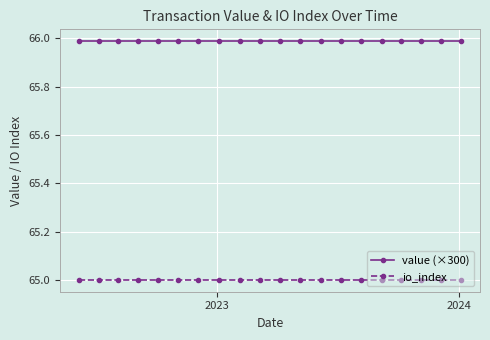

True or false: value (×300) and io_index intersect in this chart.

False